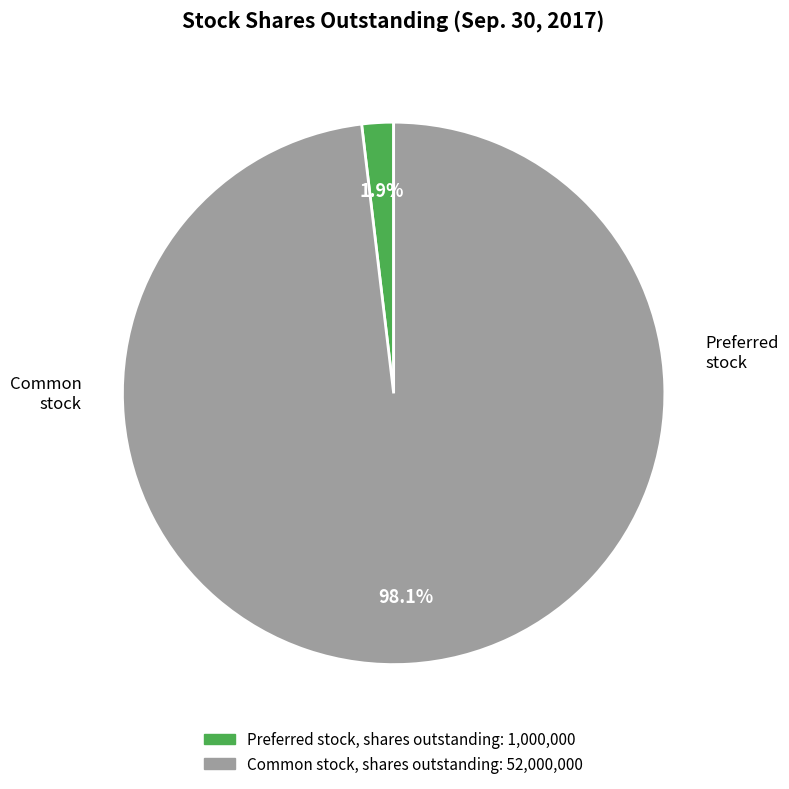

True or false: Common stock, shares outstanding accounts for 93% of the total.

False